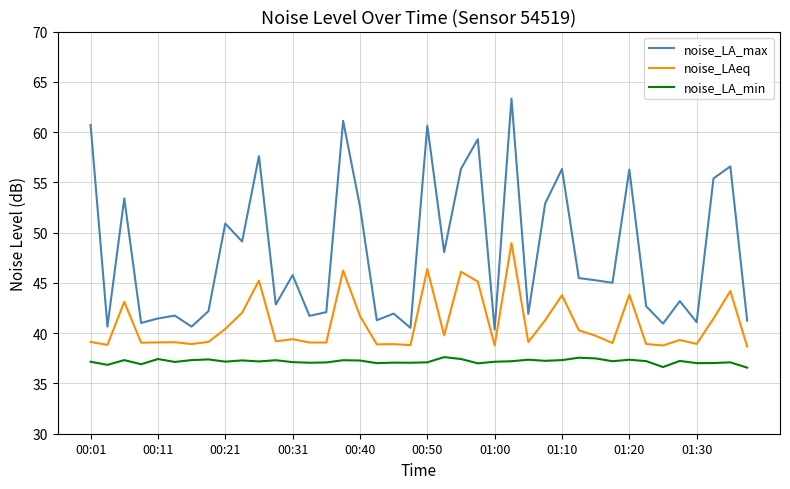

Rank the series by their maximum value, from lowest to highest.

noise_LA_min, noise_LAeq, noise_LA_max